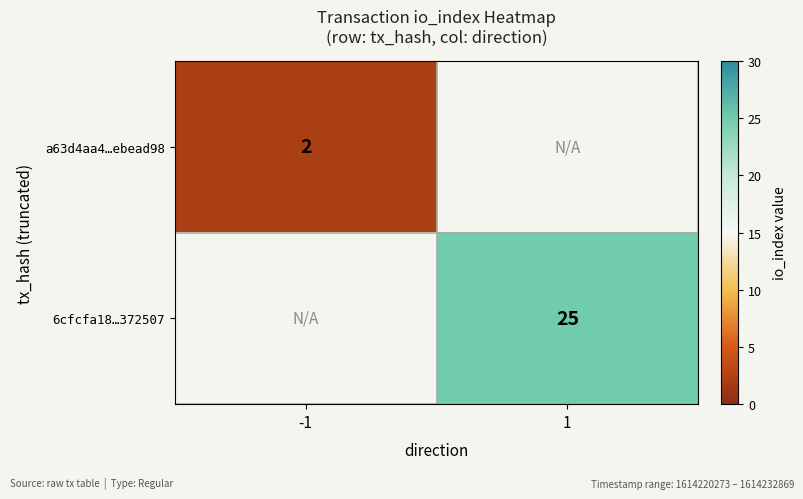

The value of 6cfcfa18…372507 at 1 is 25. True or false?

True